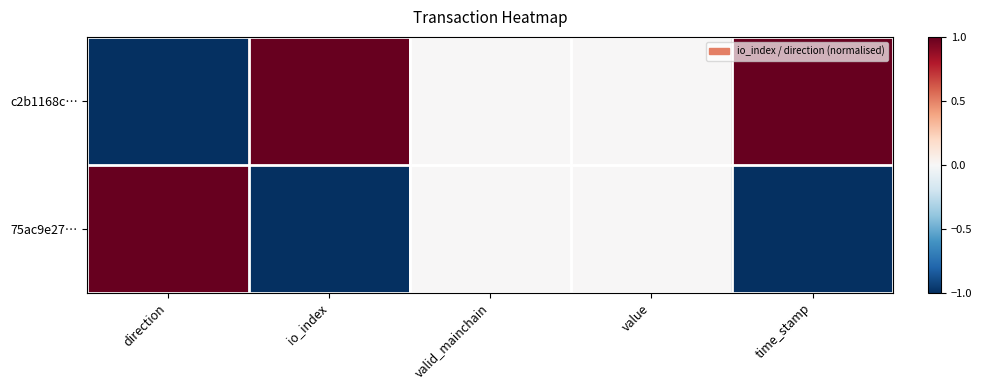

How many data points does each series have?

5